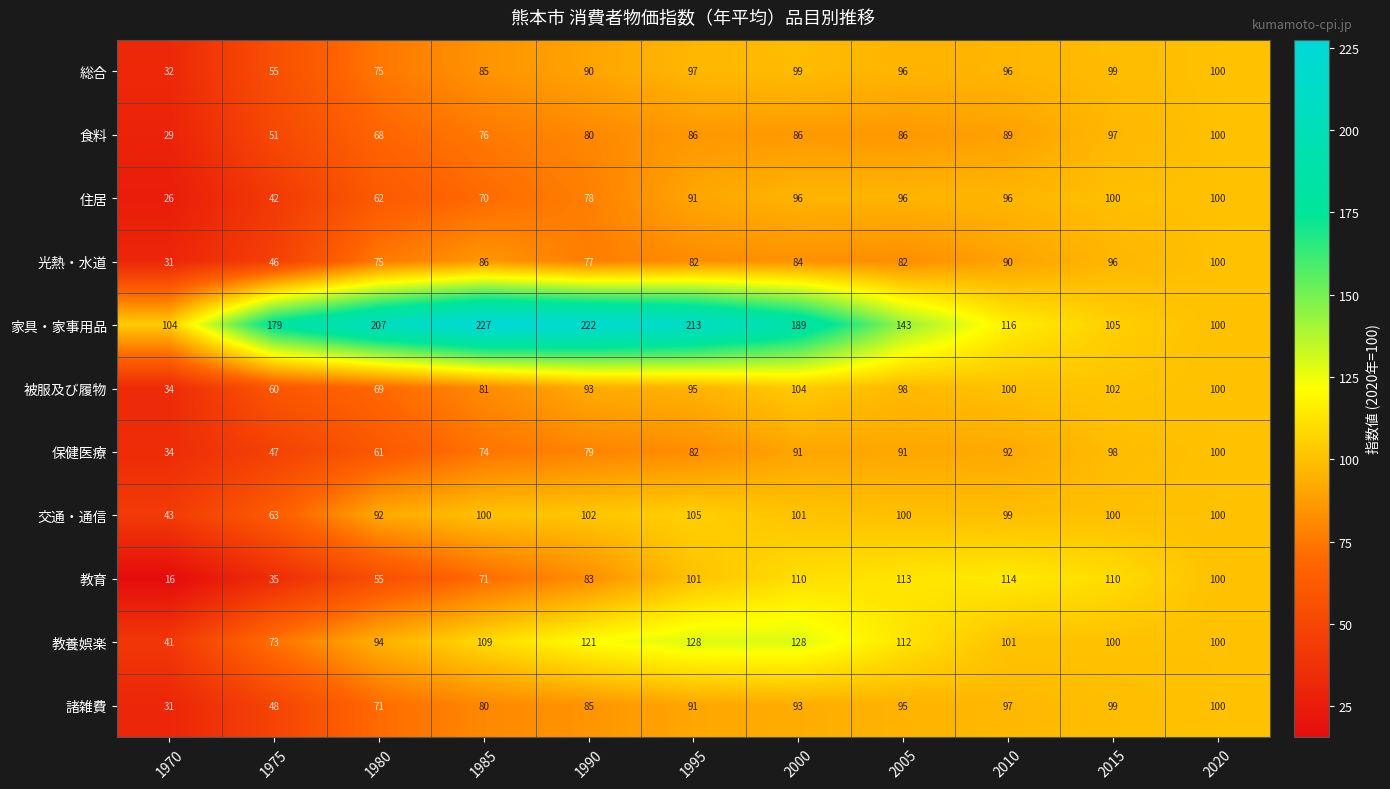

How many data points in 家具・家事用品 are less than 179?

5